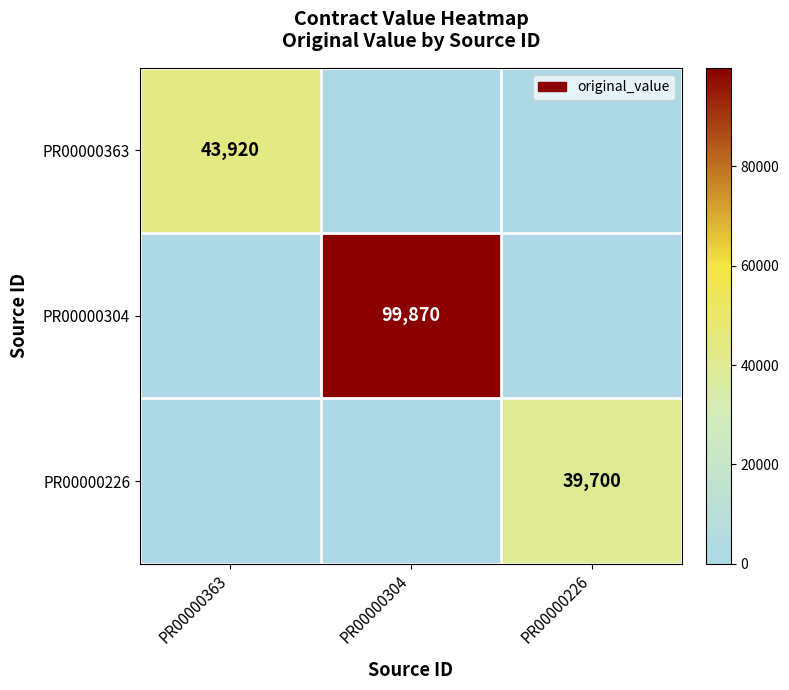

True or false: PR00000226 has a value of 39700 at PR00000226.

True